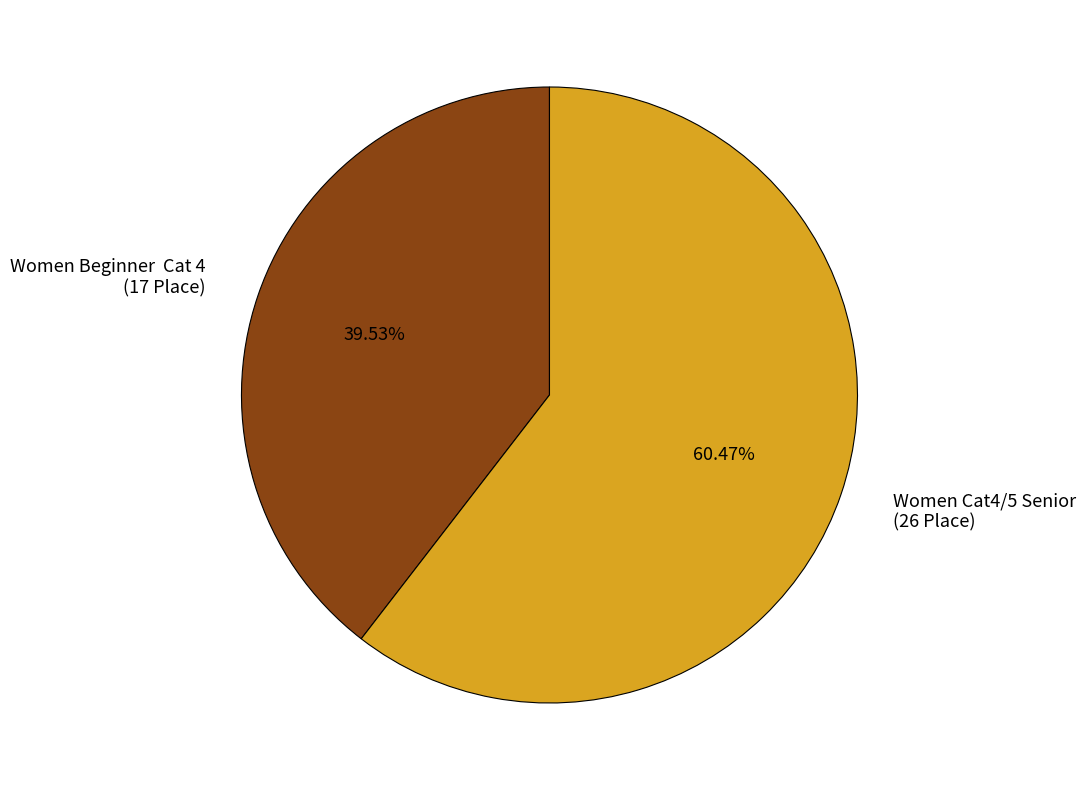

Approximately how many times larger is the value at Women Cat4/5 Senior (26 Place) compared to Women Beginner Cat 4 (17 Place)?

1.5